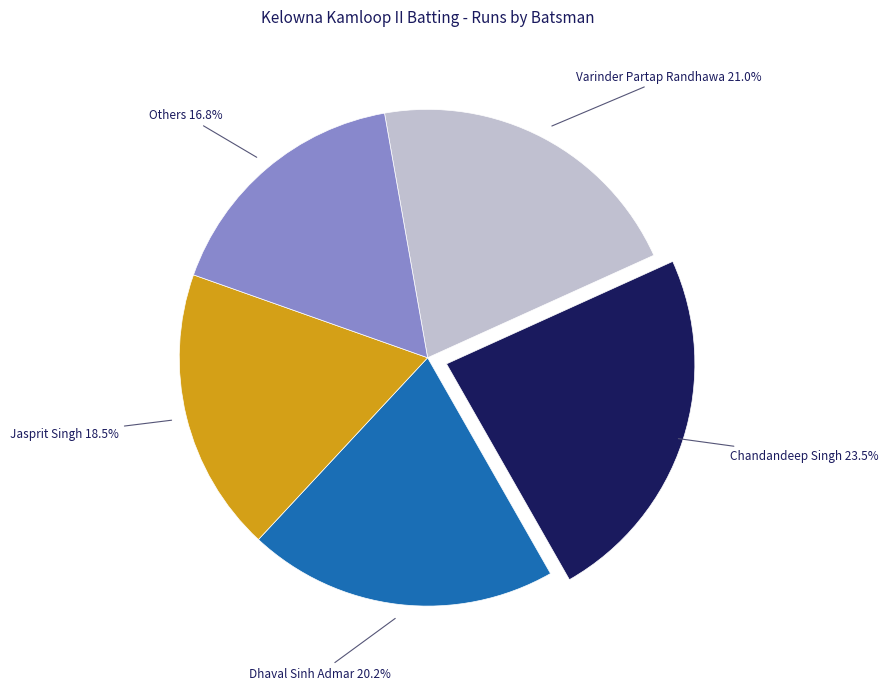

Is there a majority slice in this chart?

No